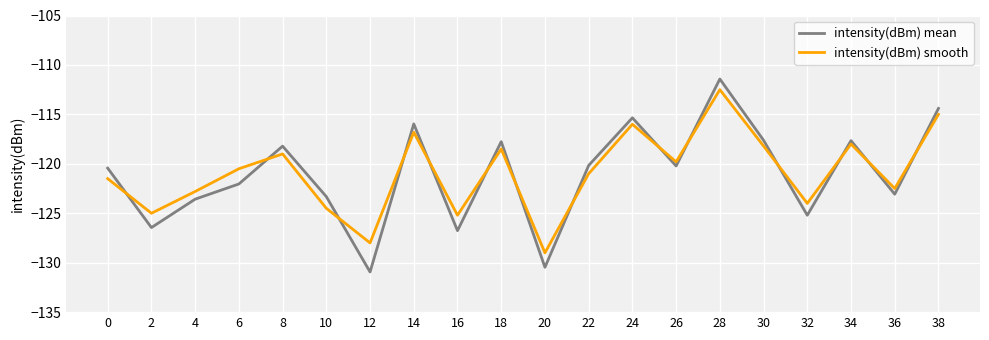

Which series changed the most between 24 and 36?

intensity(dBm) mean